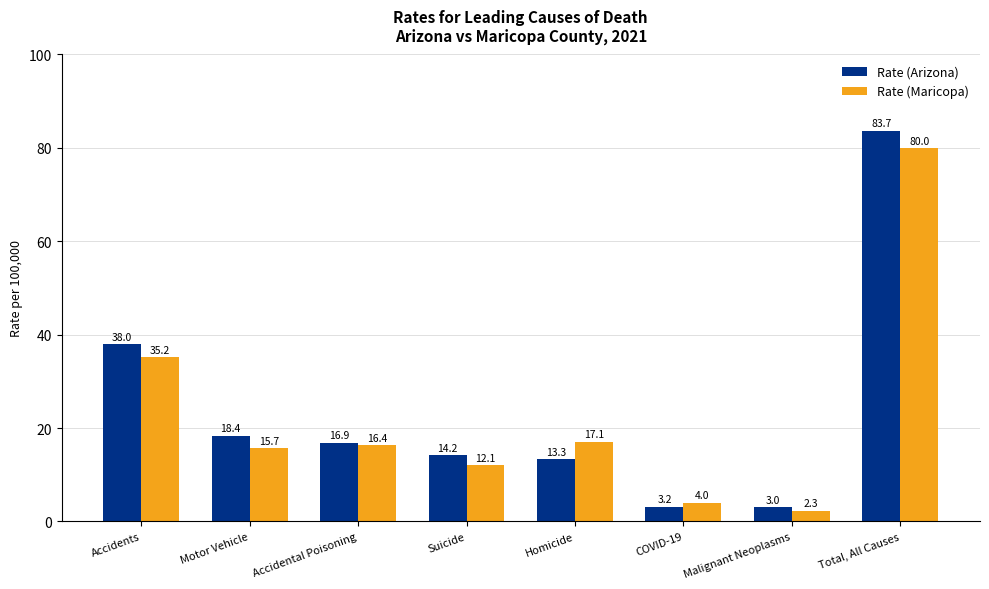

Which series has the widest spread of values?

Rate (Arizona)